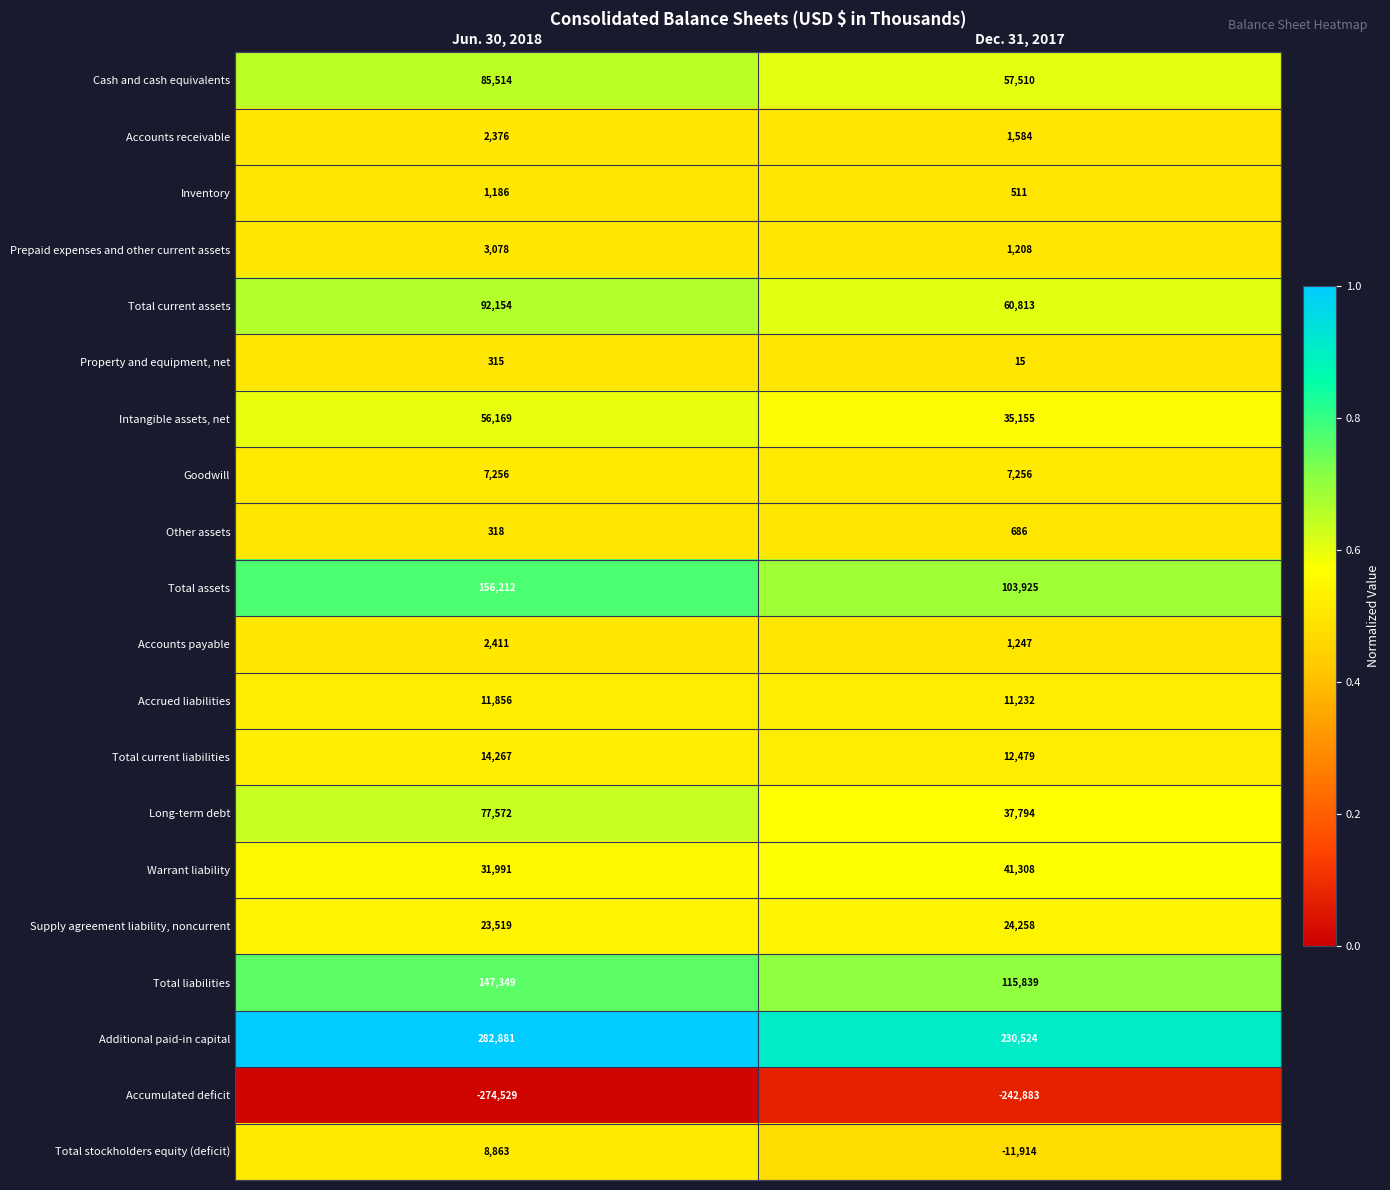

At Dec. 31, 2017, list the series in order from largest to smallest.

Additional paid-in capital, Total liabilities, Total assets, Total current assets, Cash and cash equivalents, Warrant liability, Long-term debt, Intangible assets, net, Supply agreement liability, noncurrent, Total current liabilities, Accrued liabilities, Goodwill, Accounts receivable, Accounts payable, Prepaid expenses and other current assets, Other assets, Inventory, Property and equipment, net, Total stockholders equity (deficit), Accumulated deficit